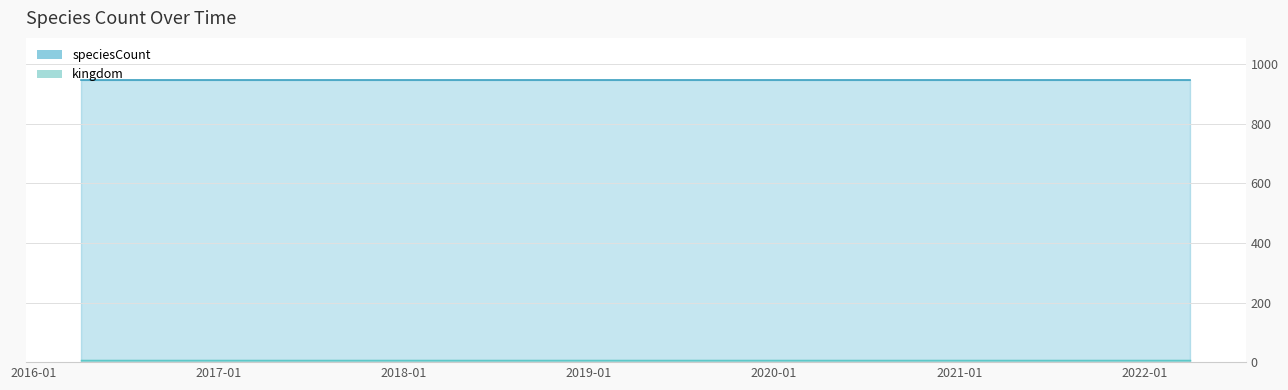

What is the value of the speciesCount point at the 2nd from the left?

946